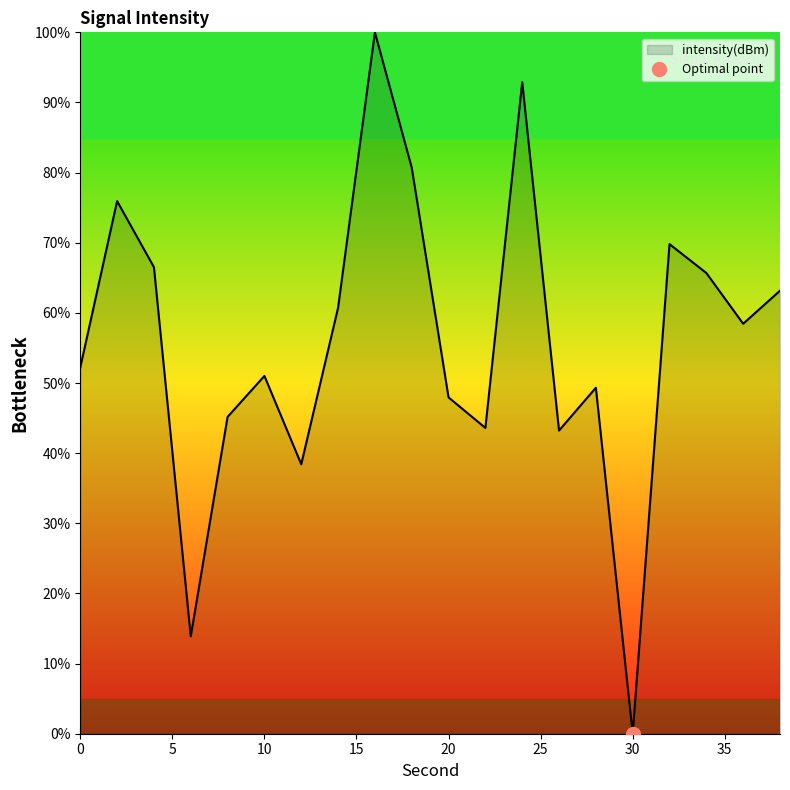

How many points are higher than both their immediate neighbors (excluding endpoints)?

6